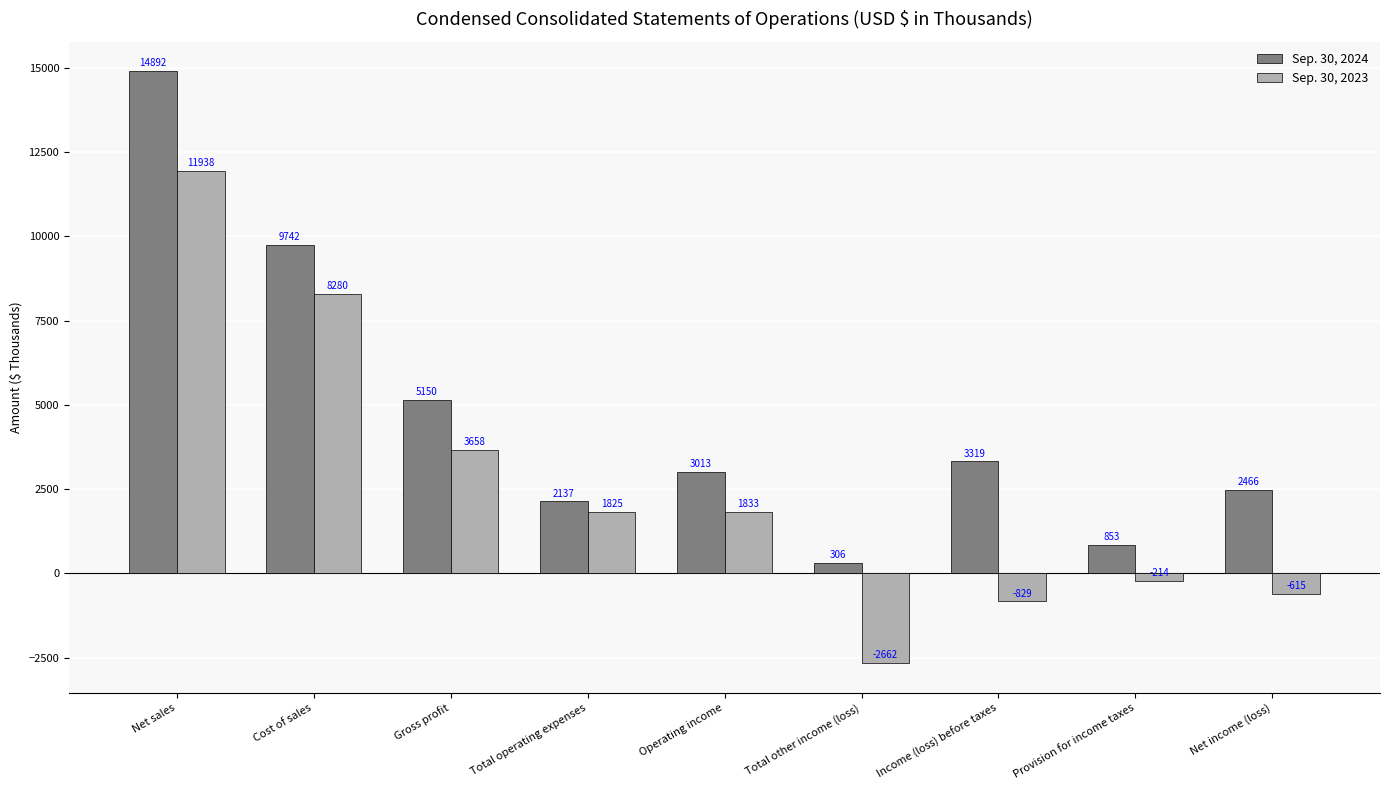

True or false: Sep. 30, 2023 has a value of 1833 at Operating income.

True